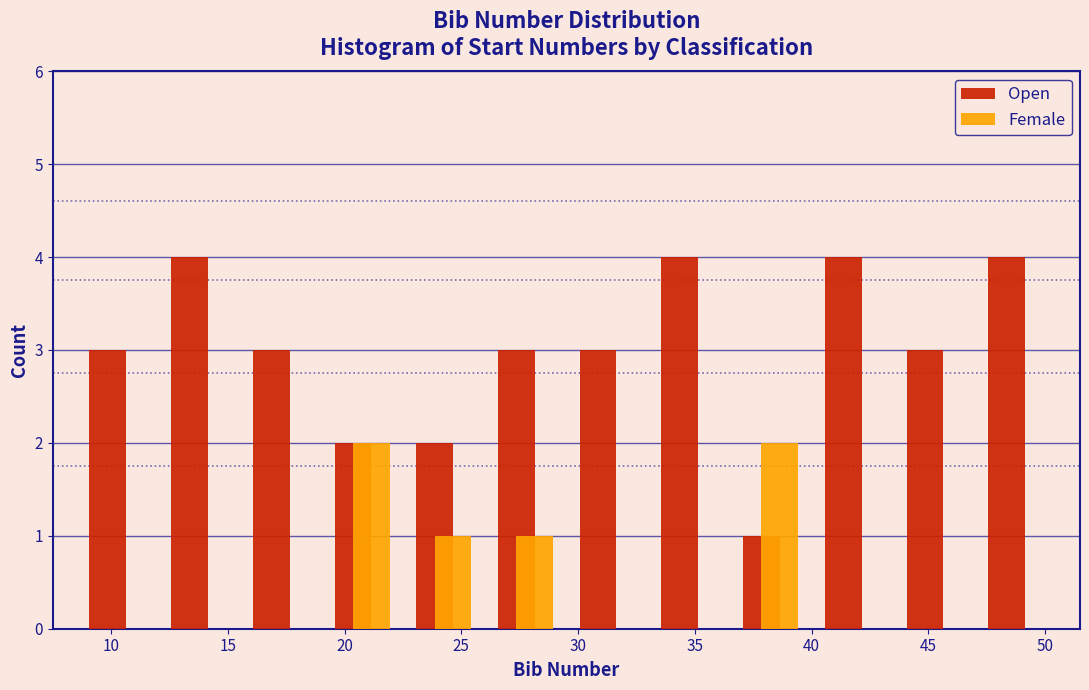

Reading left to right, list every range on the x-axis with the height of the bar of each series over it. The values are not printed on the chart, so give them approximately, as read against the axis.

8.5 to 12.0: Open=3	Female=0
12.0 to 15.5: Open=4	Female=0
15.5 to 19.0: Open=3	Female=0
19.0 to 22.5: Open=2	Female=2
22.5 to 26.0: Open=2	Female=1
26.0 to 29.5: Open=3	Female=1
29.5 to 33.0: Open=3	Female=0
33.0 to 36.5: Open=4	Female=0
36.5 to 40.0: Open=1	Female=2
40.0 to 43.5: Open=4	Female=0
43.5 to 47.0: Open=3	Female=0
47.0 to 50.5: Open=4	Female=0